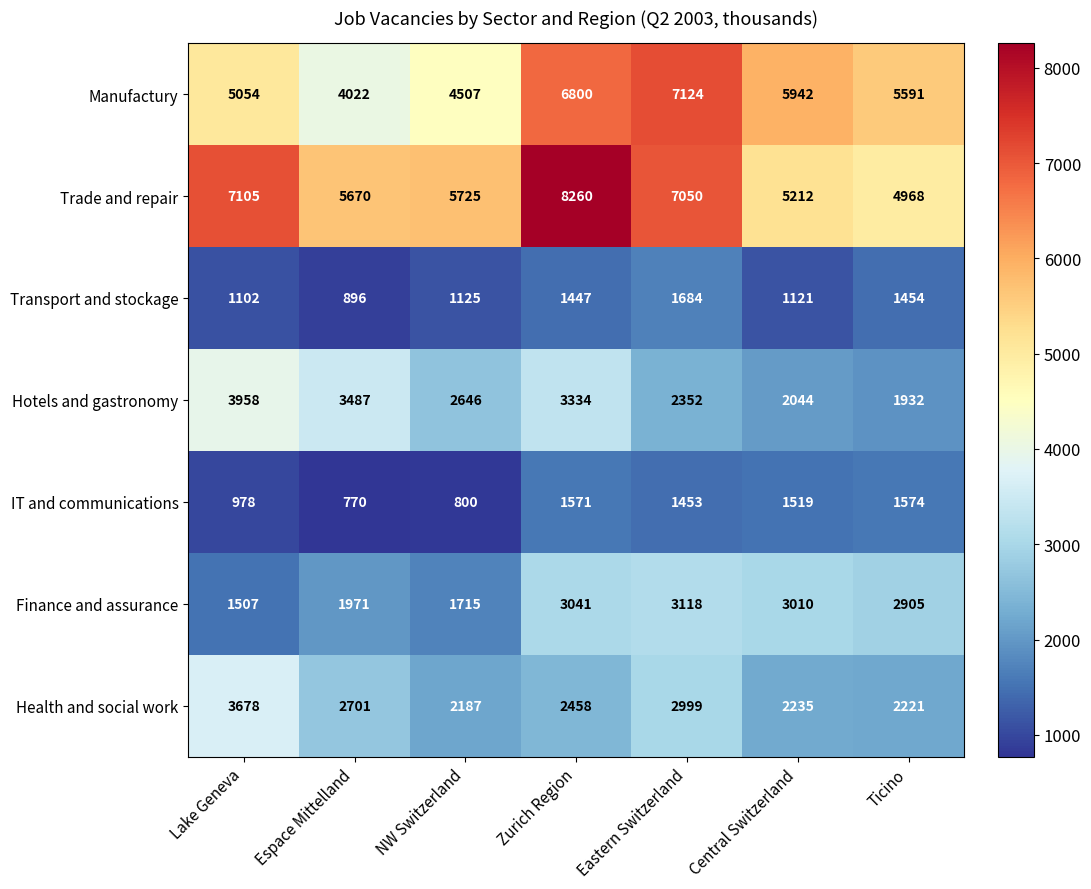

Where is Health and social work nearest to the value 2932?

Eastern Switzerland